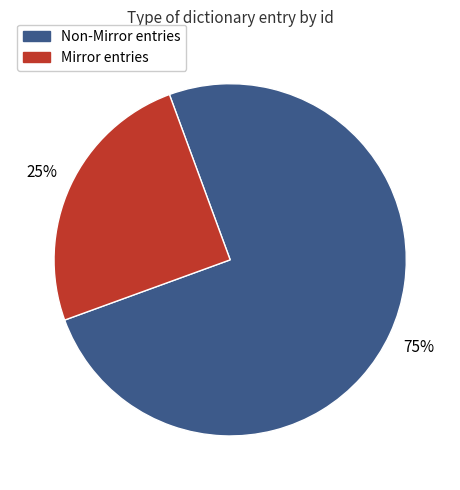

Is the sum of Non-Mirror entries and Mirror entries greater than half?

Yes